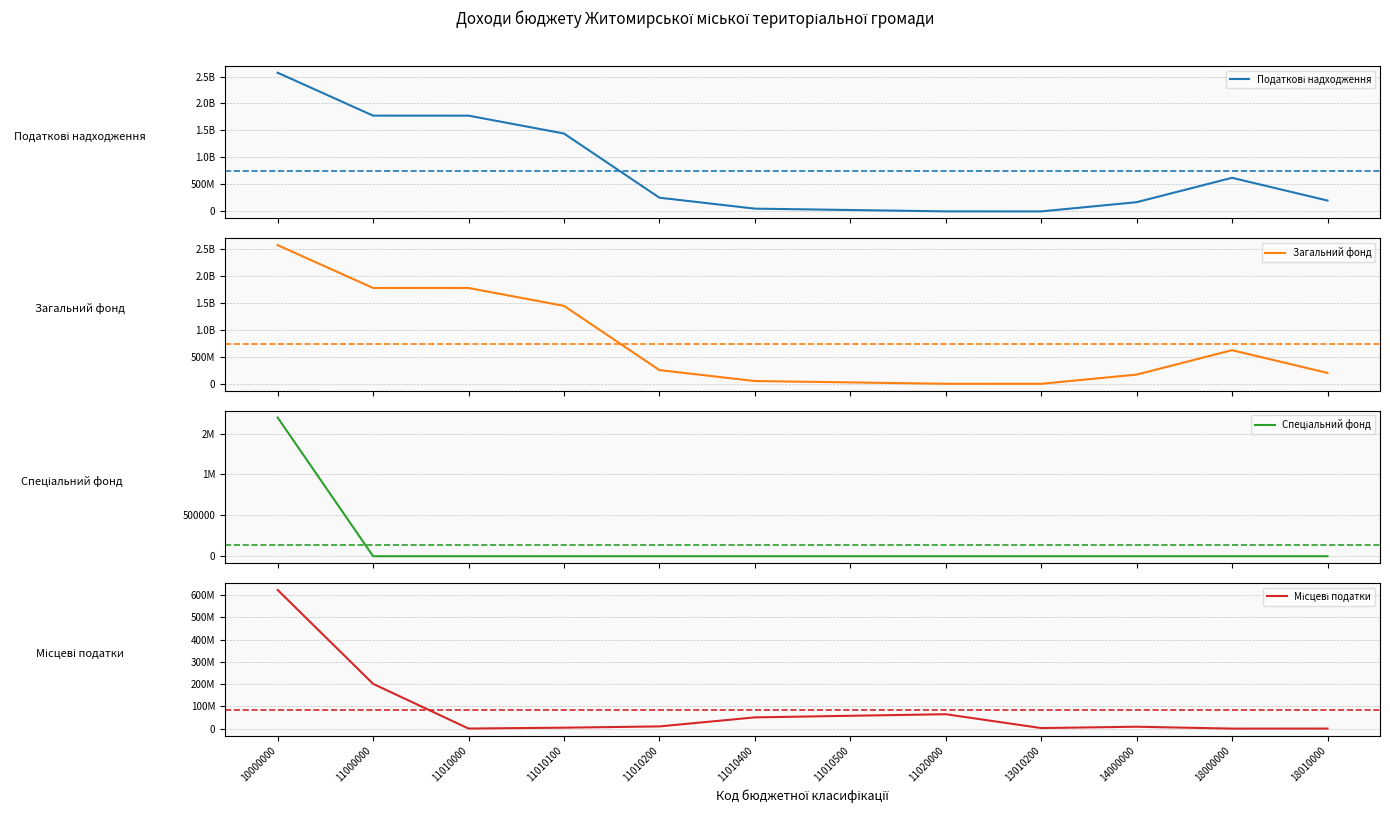

True or false: Загальний фонд and Спеціальний фонд cross at least once.

False